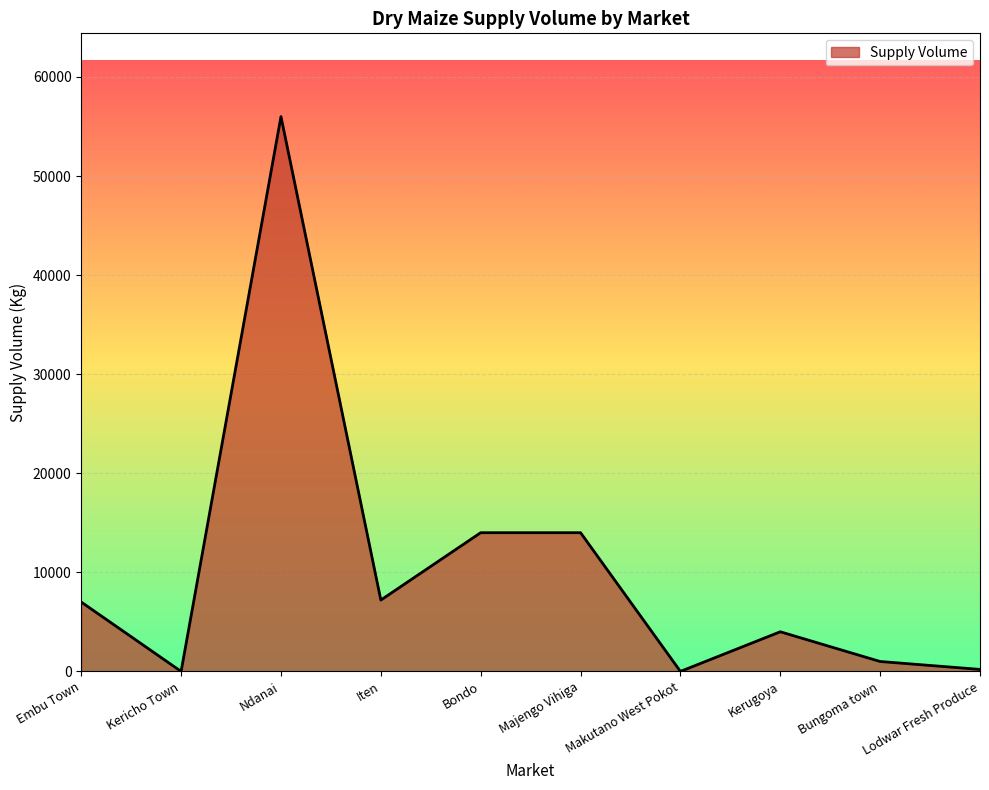

What position from the right is Embu Town?

10